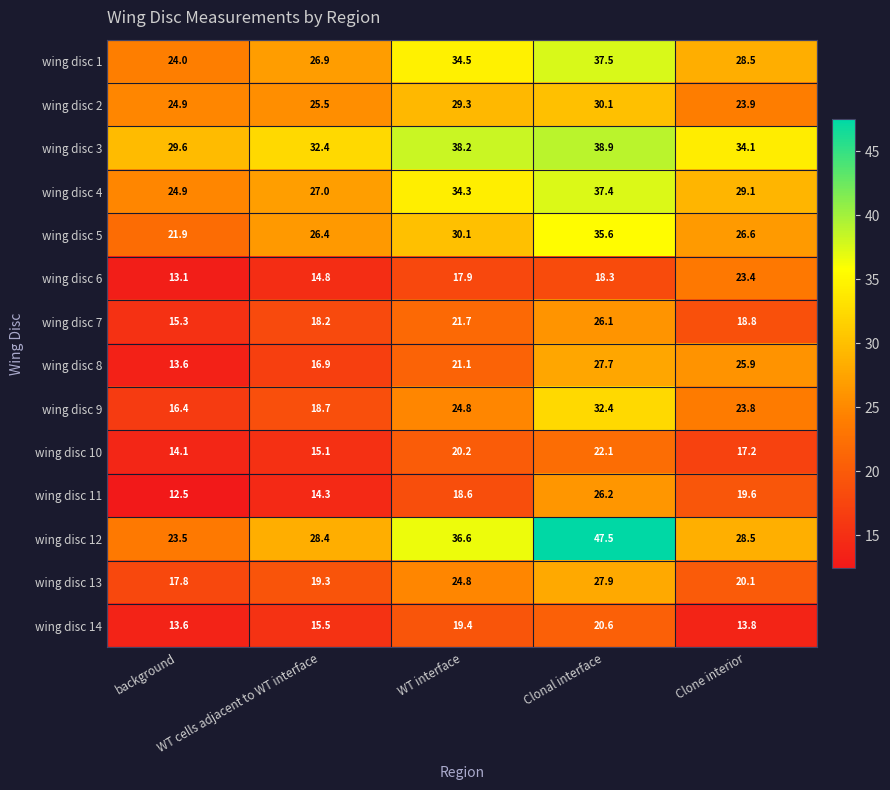

Which series has the widest spread of values?

wing disc 12